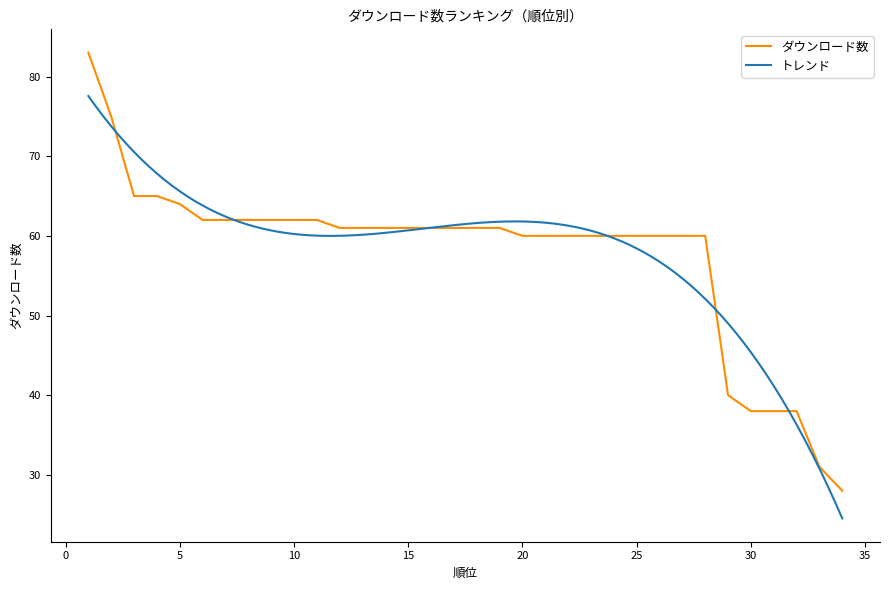

Where is the data nearest to the value 55?

20